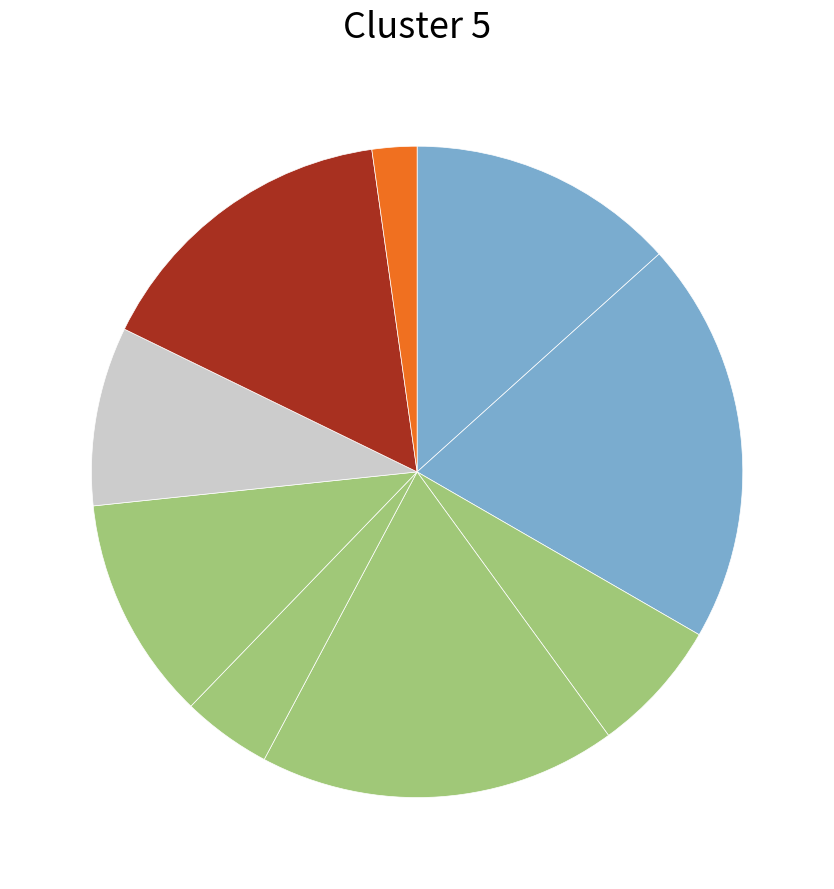

How many segments does this pie chart have?

9